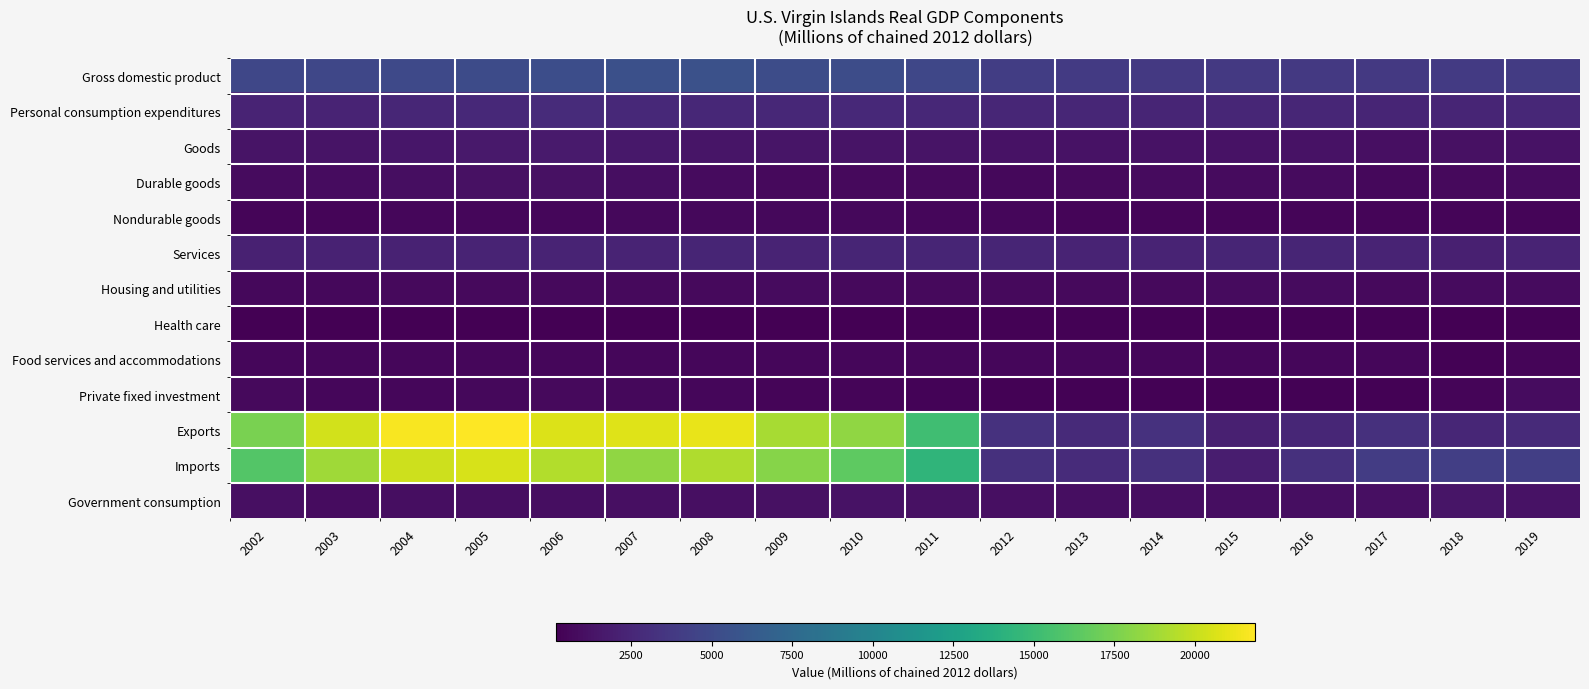

Which series has the largest range (max minus min)?

Exports